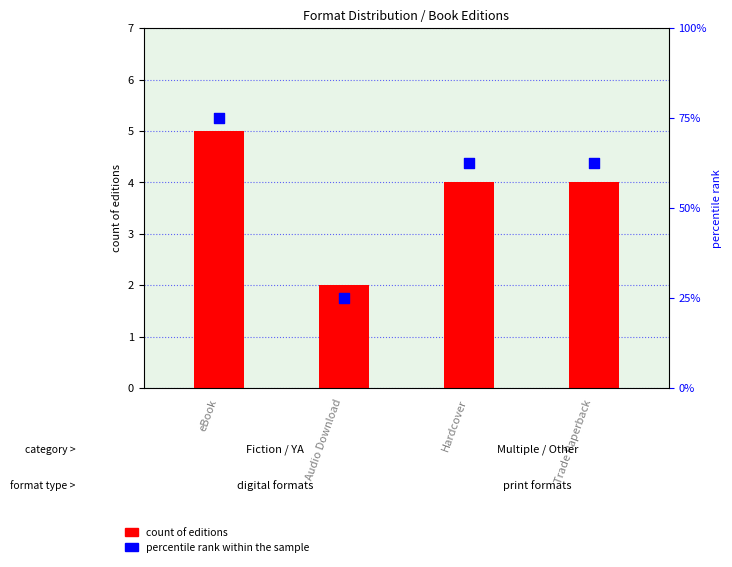

Is the value of percentile rank within the sample at Trade Paperback greater than the value of count of editions at Trade Paperback?

Yes